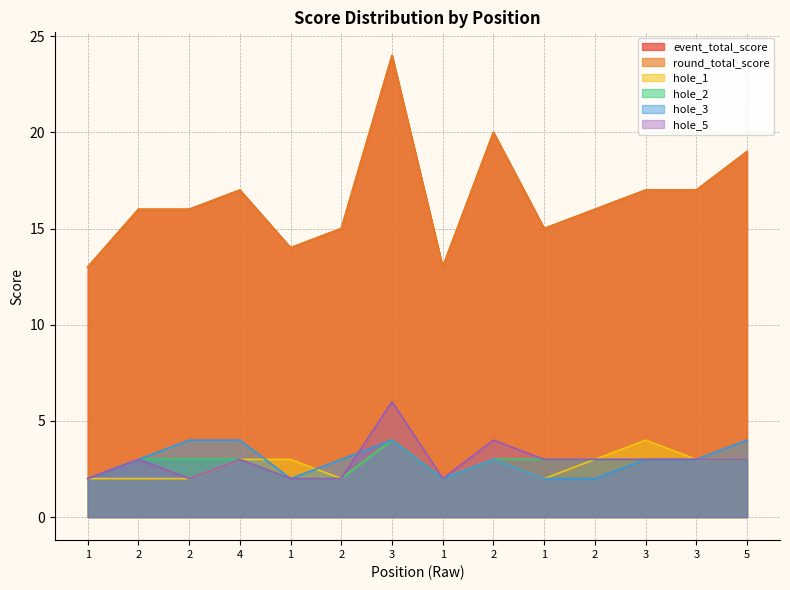

What is the total value across all series at 3?

66